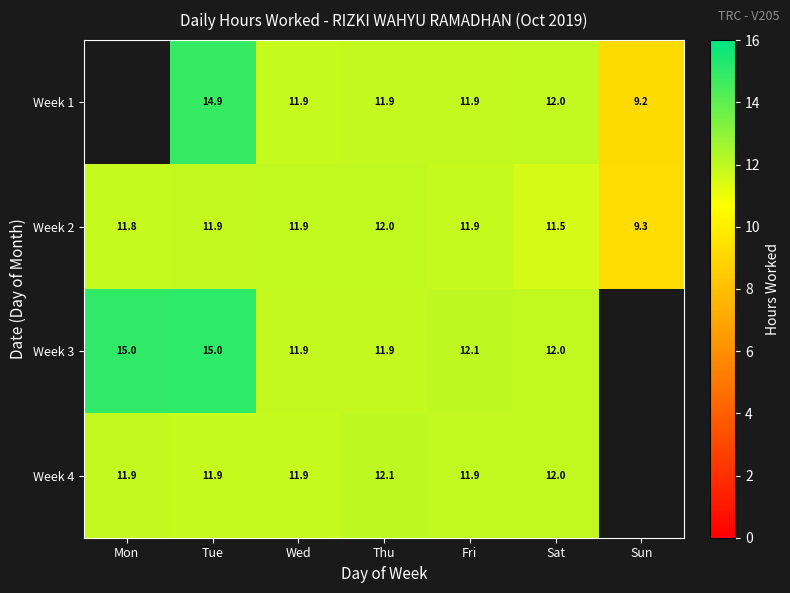

Which has a higher value, Thu or Fri?

Fri